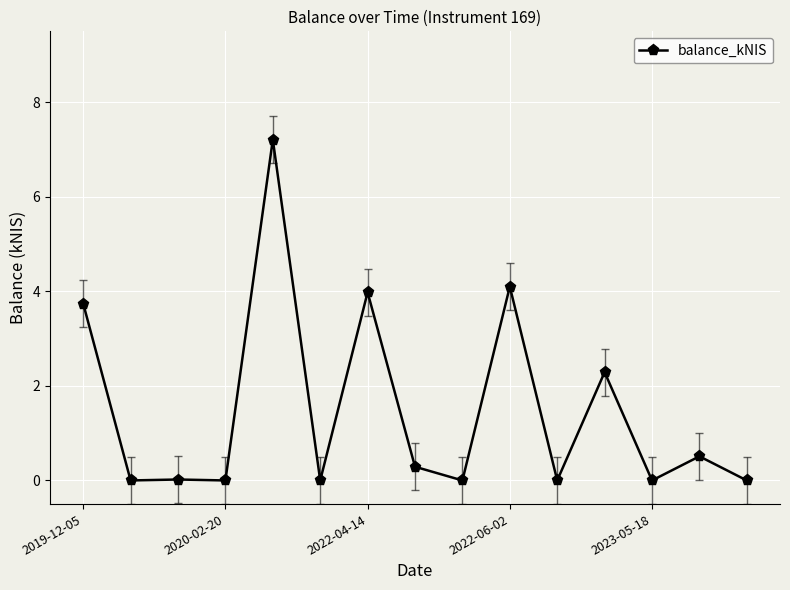

True or false: the data has more than 0 interior local peaks.

True